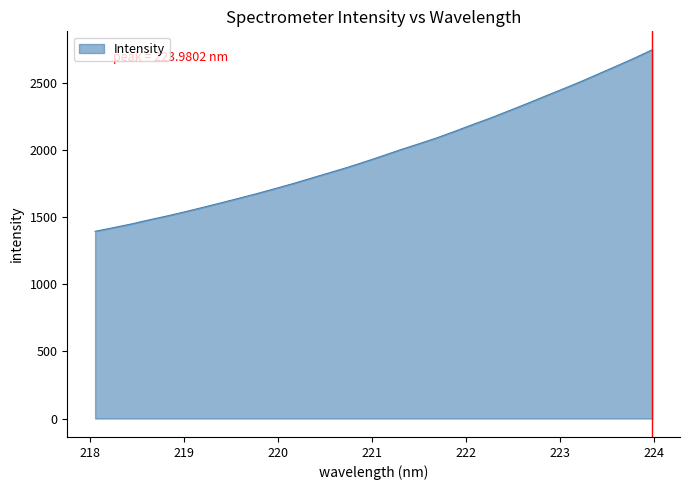

What is the smallest value displayed?

1395.5